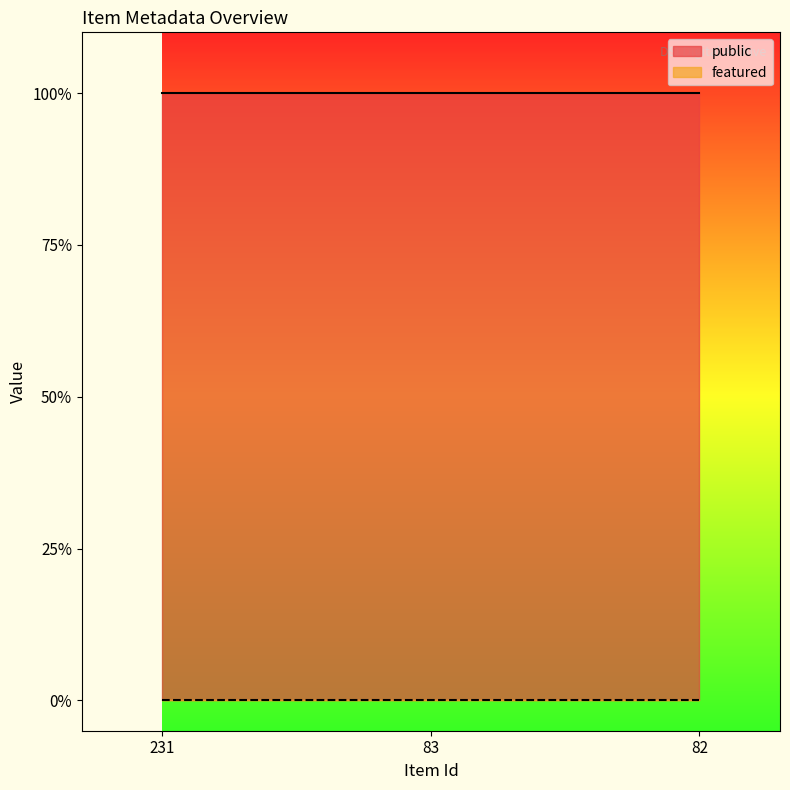

Does the chart have visible grid lines?

No